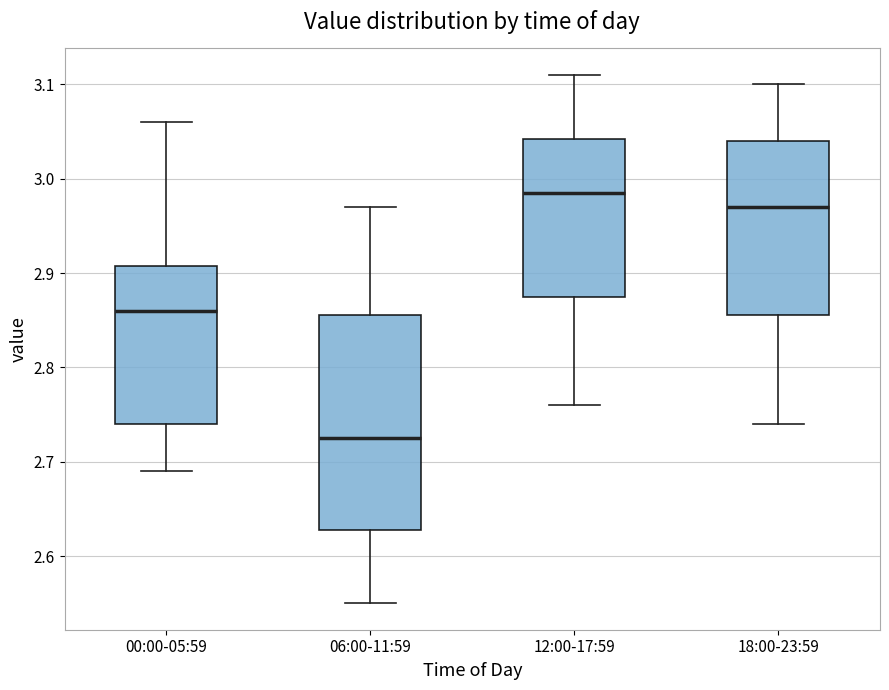

Reading left to right, transcribe this box plot: for each box, give where its median line is, the range the box spans, and where its two whiskers end, as read against the y-axis. The values are not printed on the chart, so give them approximately, as read against the axis.

00:00-05:59: median 2.86, box 2.74 to 2.91, whiskers 2.69 to 3.06
06:00-11:59: median 2.73, box 2.63 to 2.86, whiskers 2.55 to 2.97
12:00-17:59: median 2.99, box 2.88 to 3.04, whiskers 2.76 to 3.11
18:00-23:59: median 2.97, box 2.86 to 3.04, whiskers 2.74 to 3.10